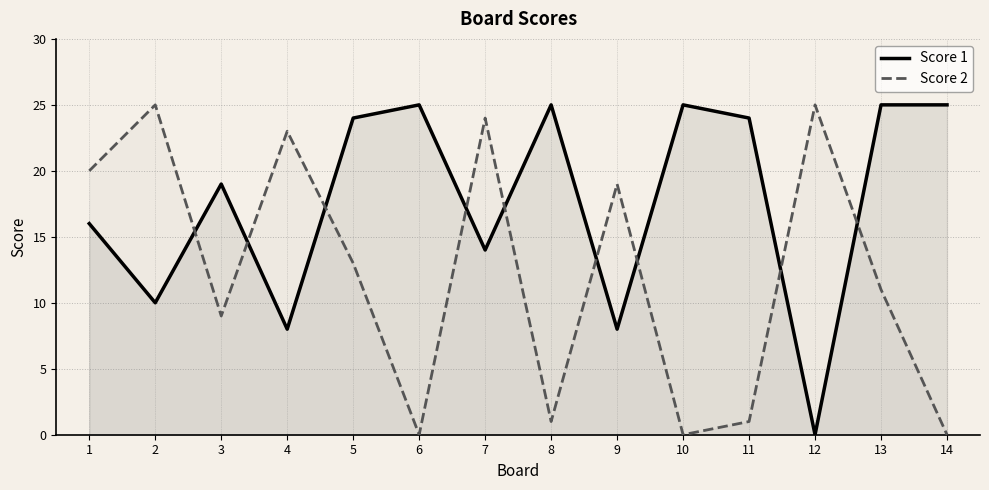

Count the number of data series in this chart.

2